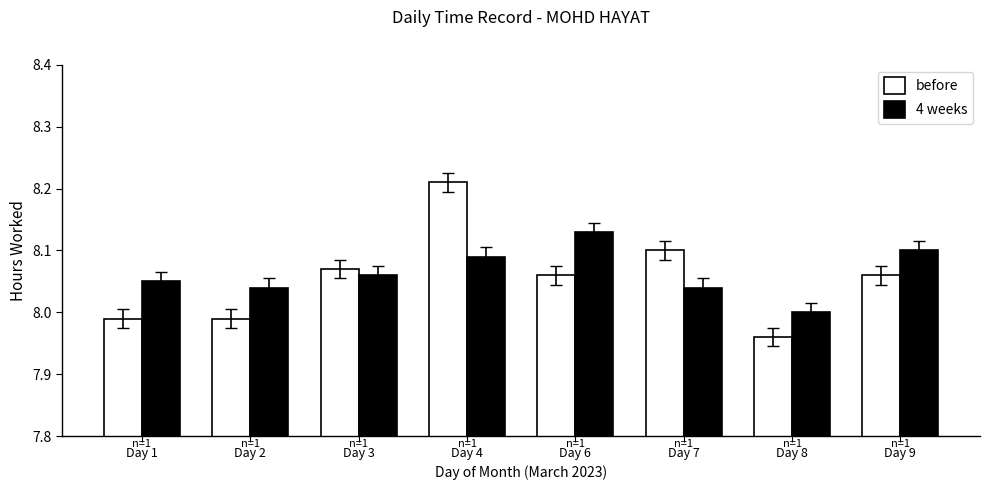

What are all the series names shown in the legend?

before, 4 weeks